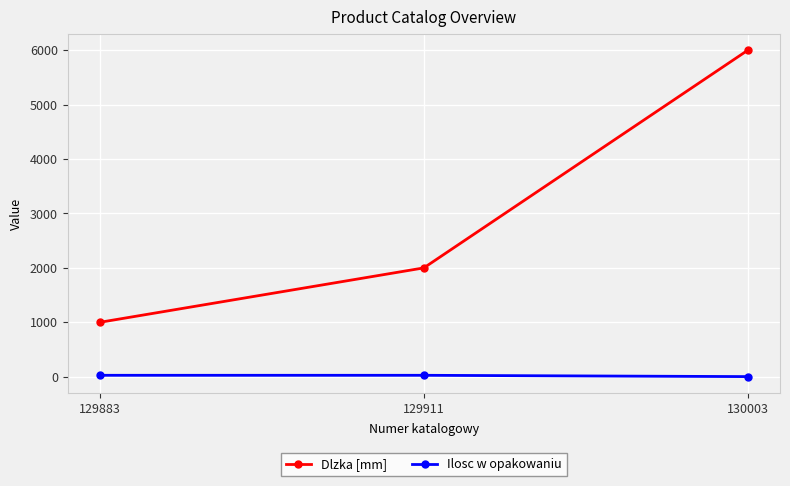

What is the average value of the Dlzka [mm] series?

3000